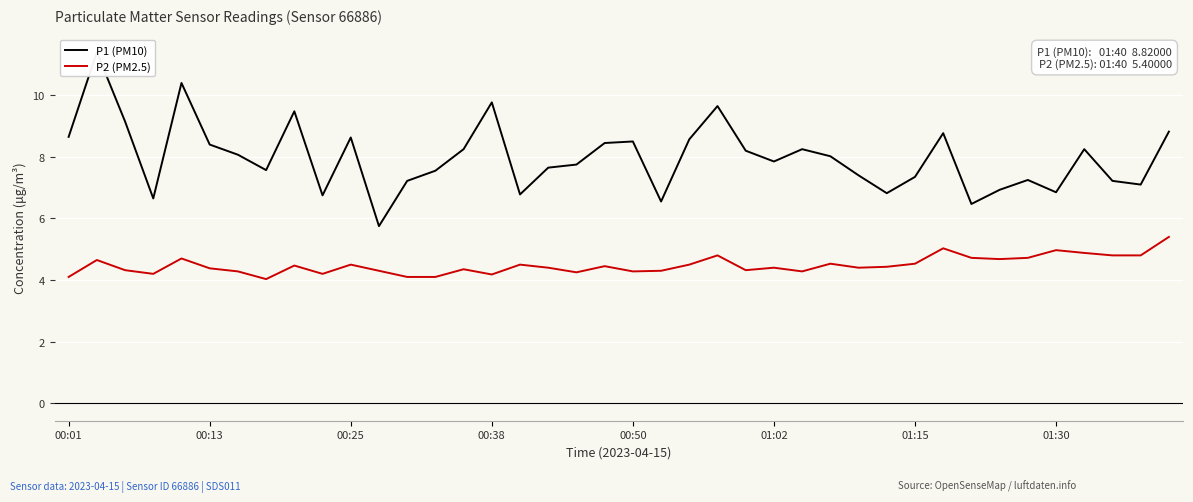

What is the value of the P2 (PM2.5) point at the 39th from the left?

4.8